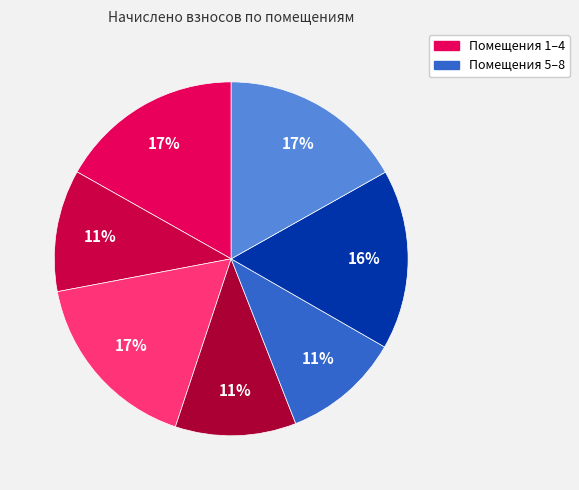

How many segments does this pie chart have?

7